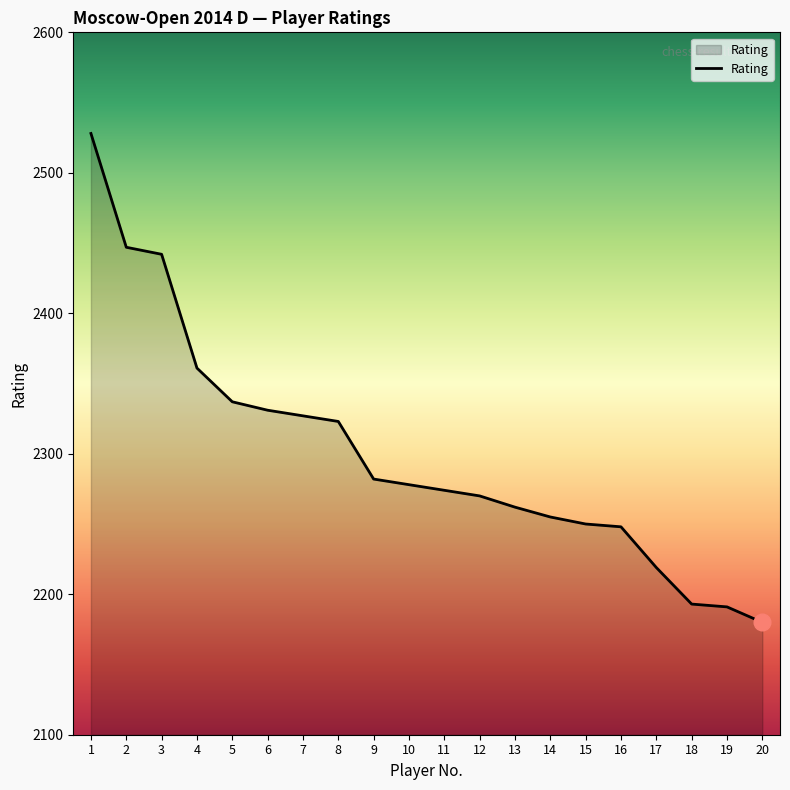

Is it true that the value at 18 is 3830?

False